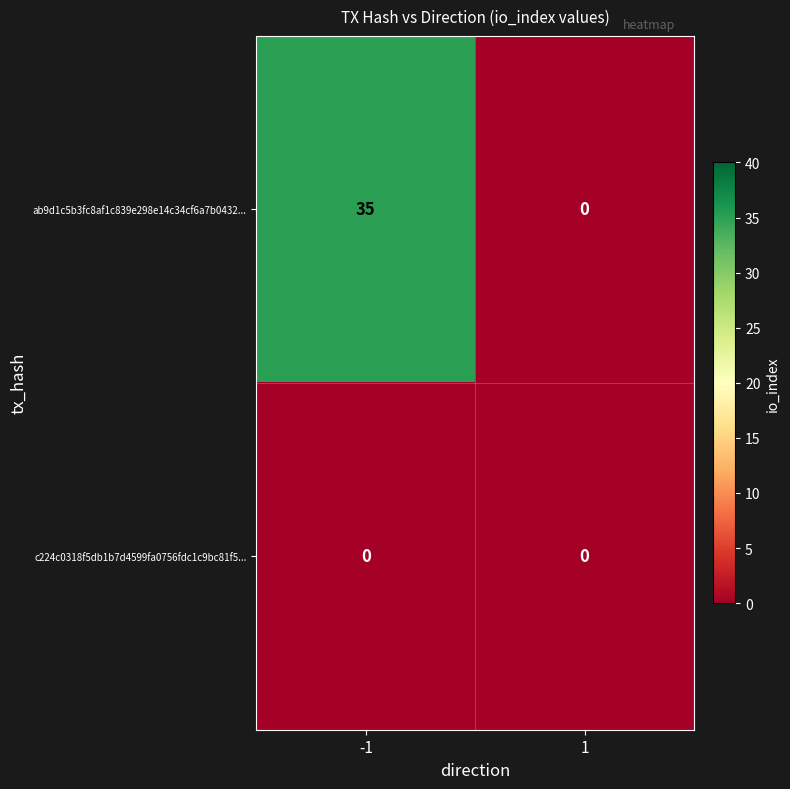

Which series has the largest range (max minus min)?

ab9d1c5b3fc8af1c839e298e14c34cf6a7b0432...